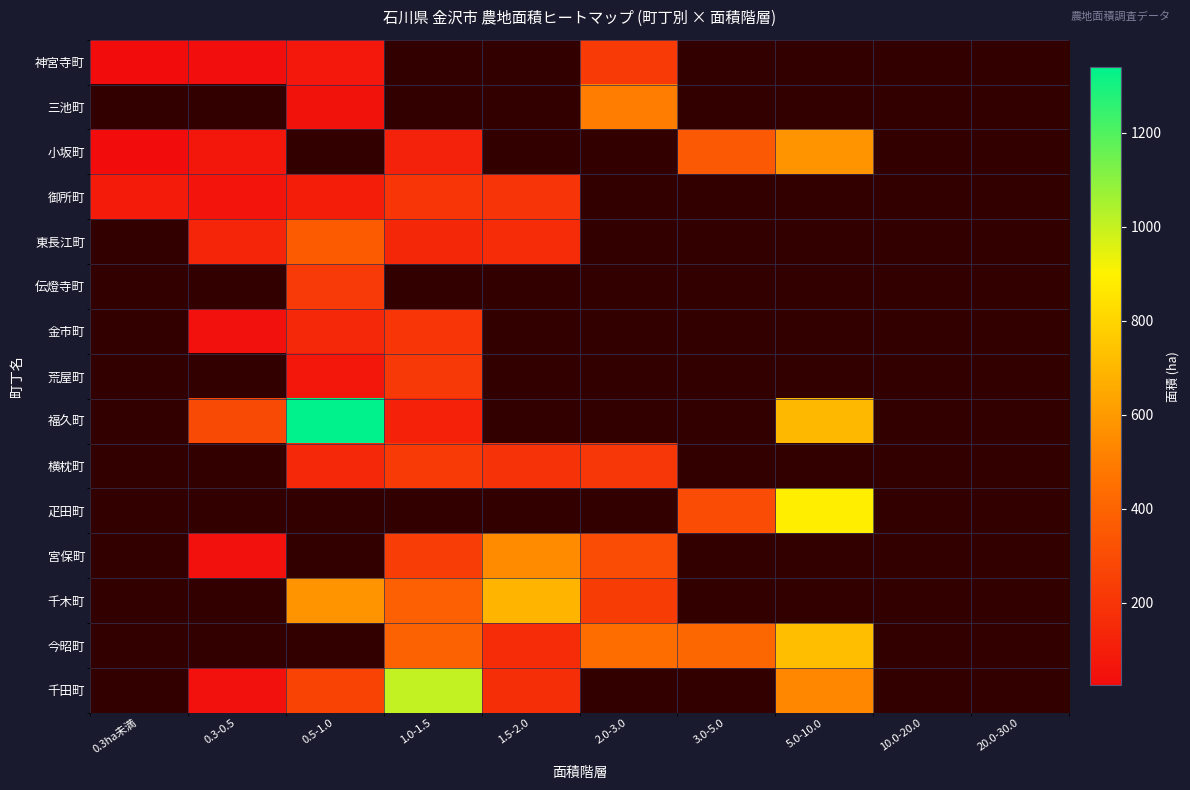

Is it true that 疋田町 equals 200.3 at 3.0-5.0?

False